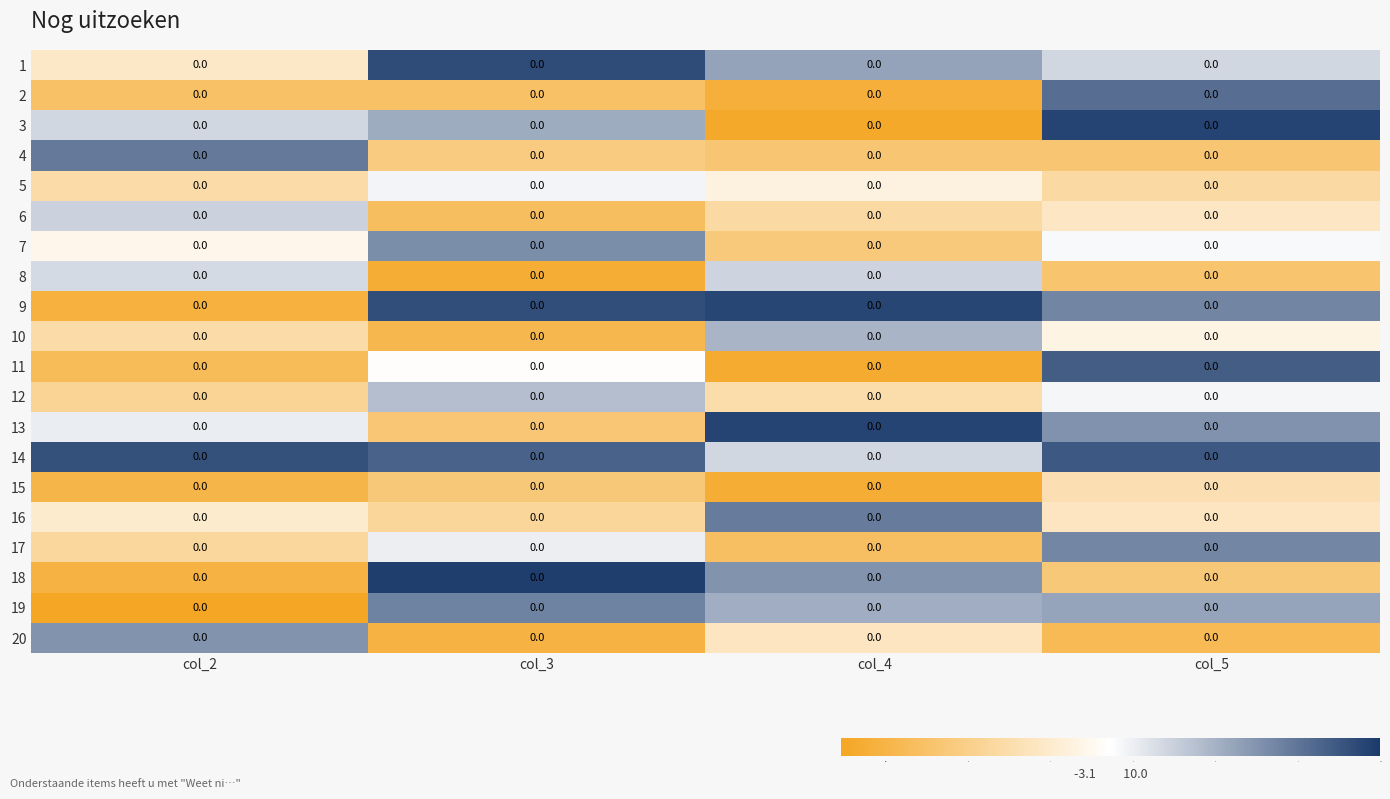

Is the value of 8 at col_5 greater than the value of 16 at col_5?

No